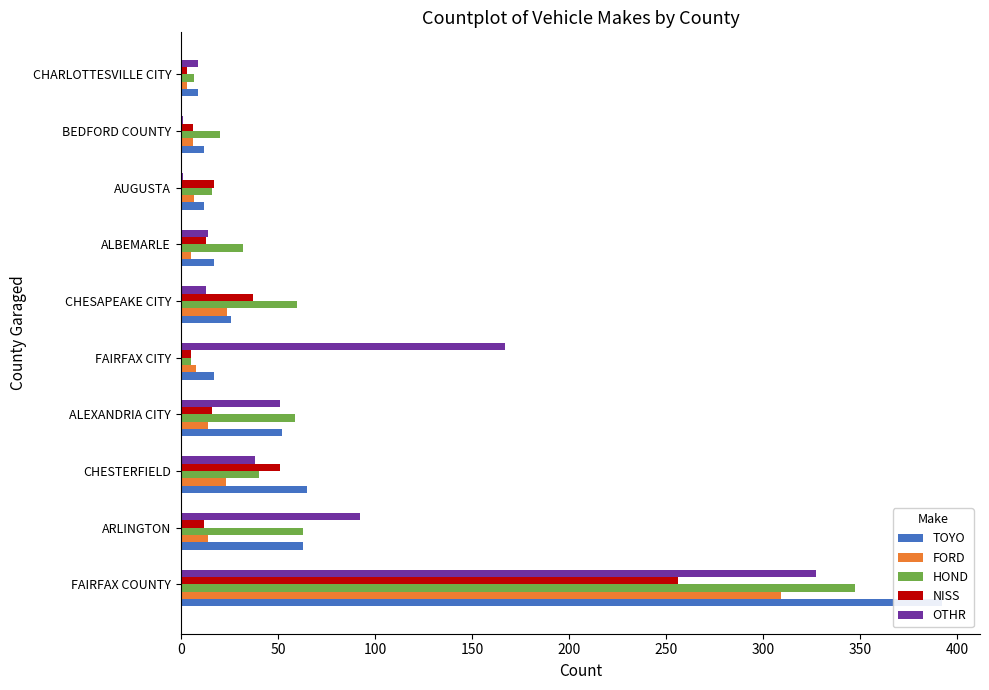

Between ALBEMARLE and BEDFORD COUNTY, which series saw the biggest shift?

OTHR